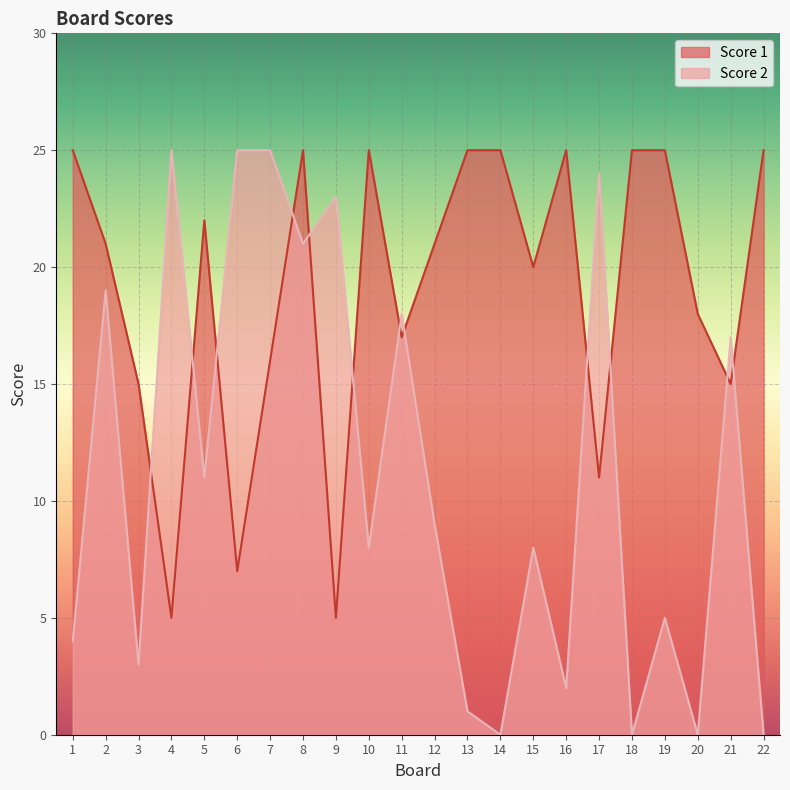

Reading right to left, transcribe all the data shown in this chart.

Score 1: 22=25	21=15	20=18	19=25	18=25	17=11	16=25	15=20	14=25	13=25	12=21	11=17	10=25	9=5	8=25	7=16	6=7	5=22	4=5	3=15	2=21	1=25
Score 2: 22=0	21=17	20=0	19=5	18=0	17=24	16=2	15=8	14=0	13=1	12=9	11=18	10=8	9=23	8=21	7=25	6=25	5=11	4=25	3=3	2=19	1=4